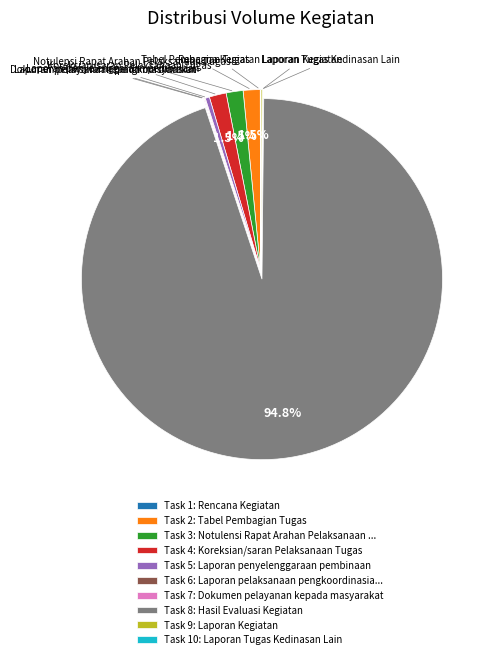

Which slice represents more than half of the pie?

Task 8: Hasil Evaluasi Kegiatan